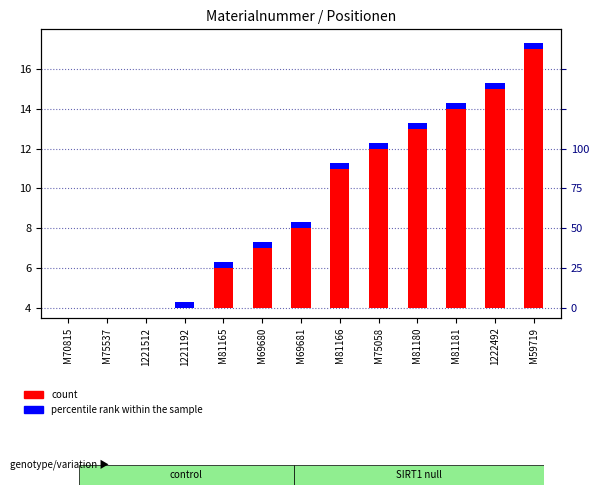

What position from the left is M75058?

9